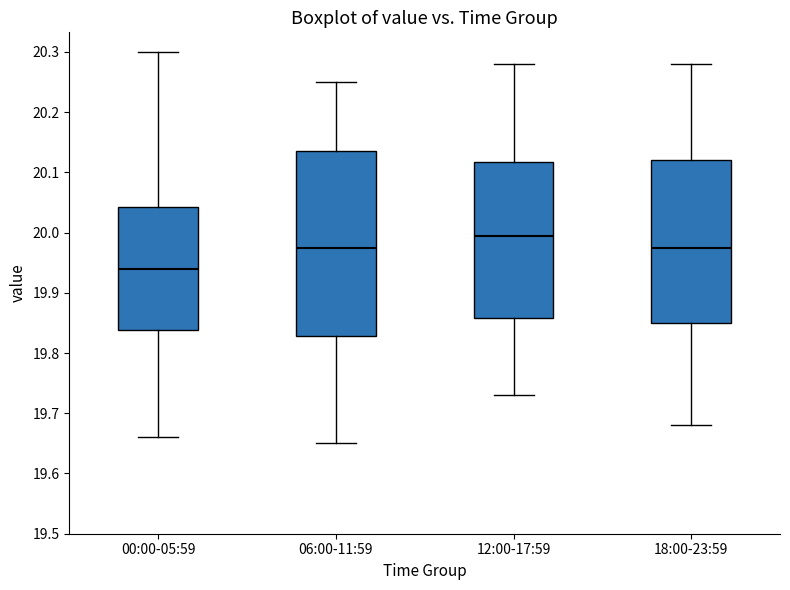

Where is the lower edge of the box for 06:00-11:59 on the y-axis? The values are not printed on the chart, so give them approximately, as read against the axis.

19.83